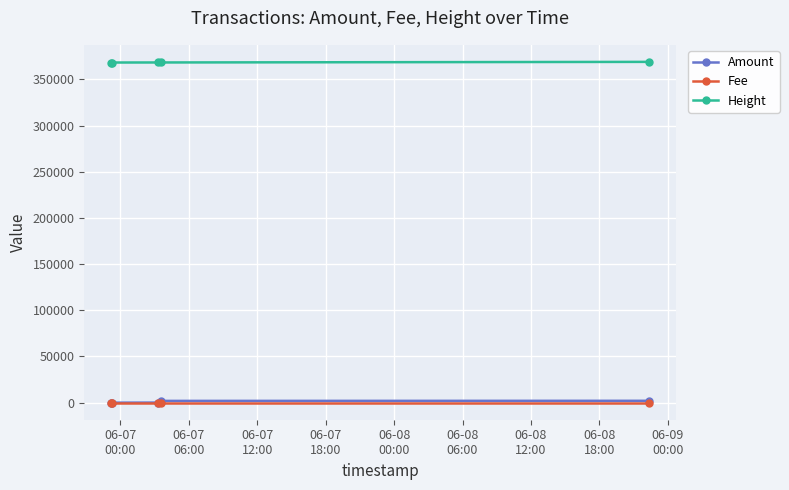

True or false: Height and Amount intersect in this chart.

False